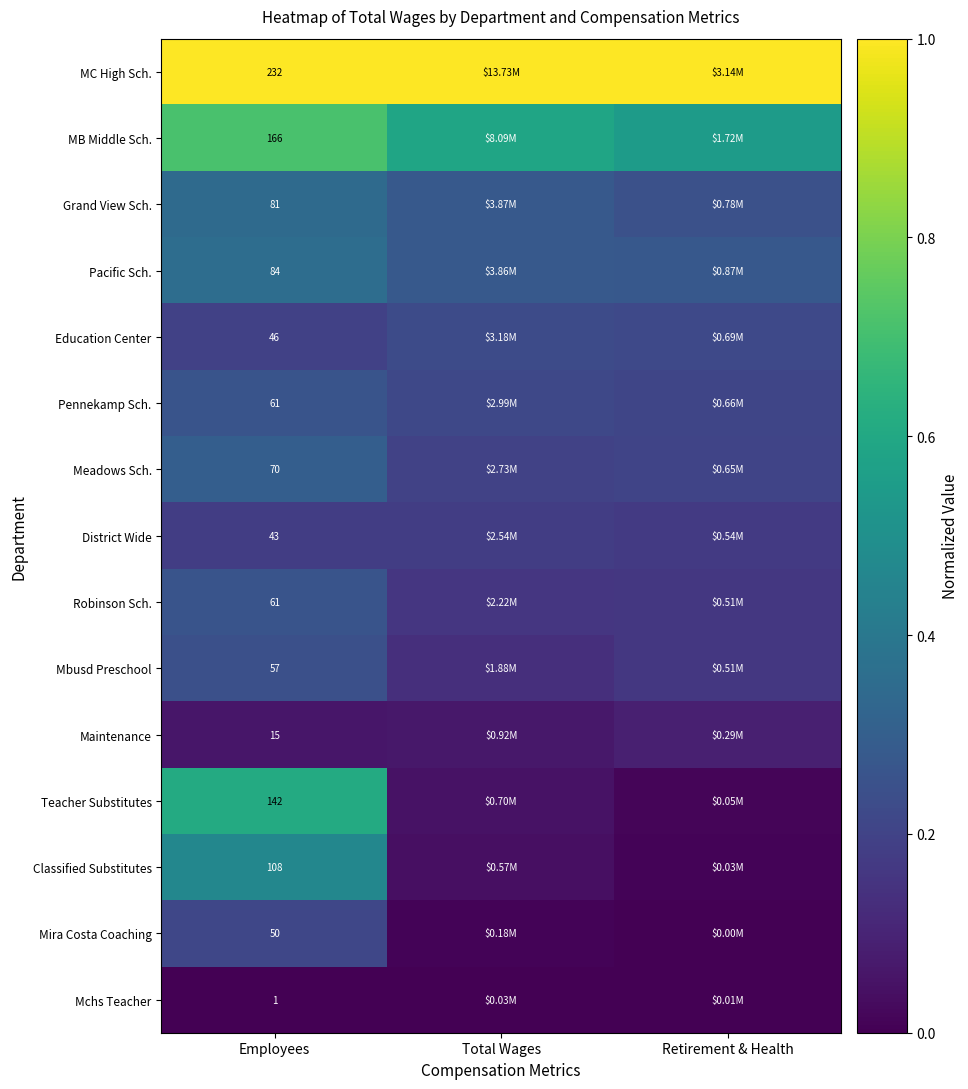

True or false: District Wide has a value of 0.1 at Employees.

False